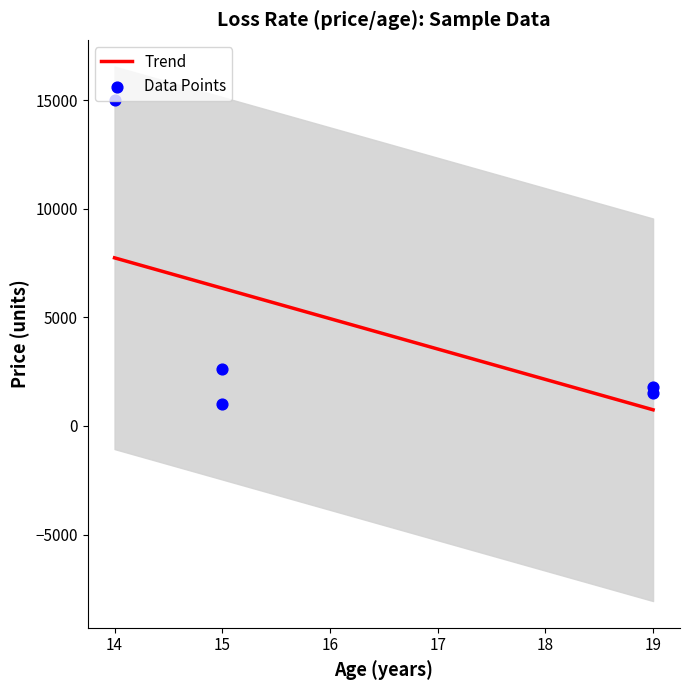

What is the maximum value for Trend?

7737.9